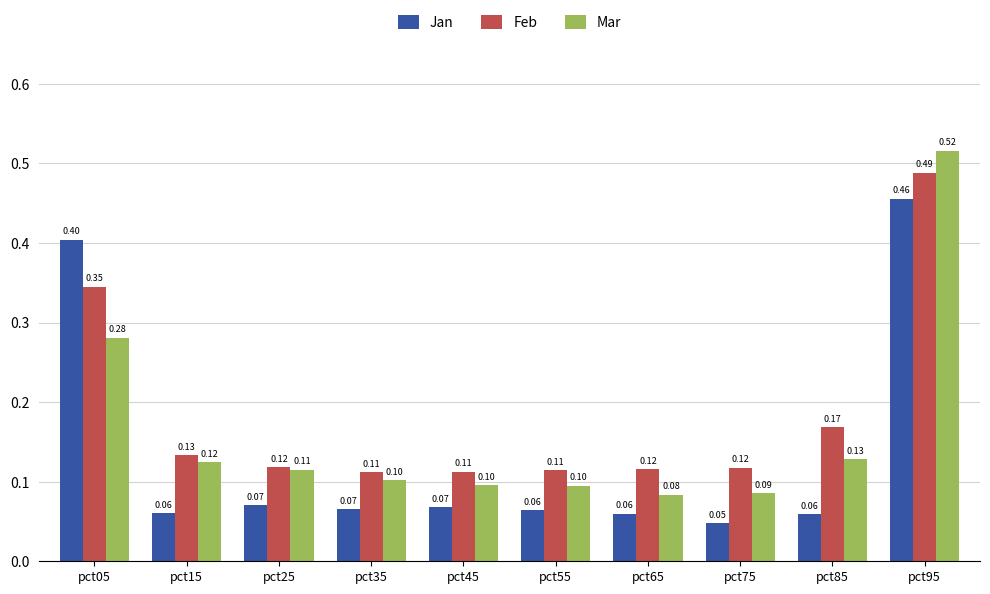

How many data points does each series have?

10